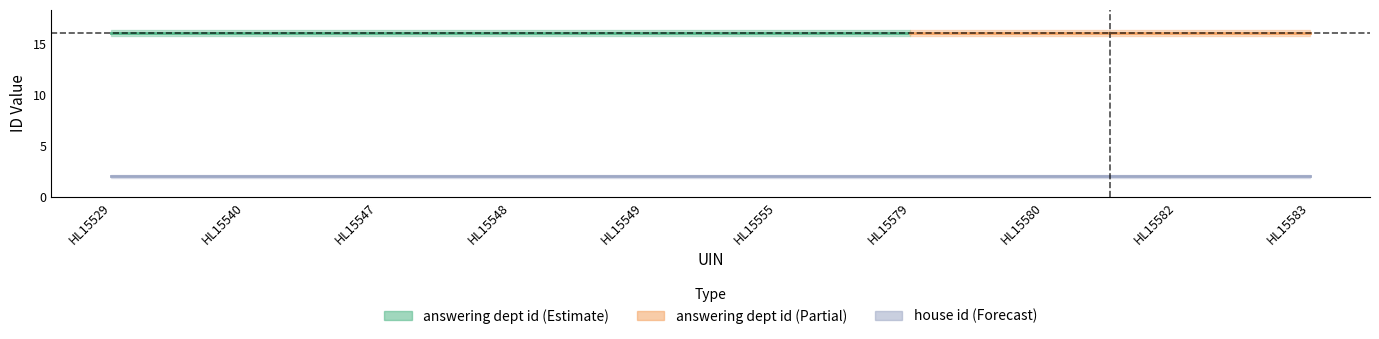

What is the difference between the highest and lowest values at HL15555?

14